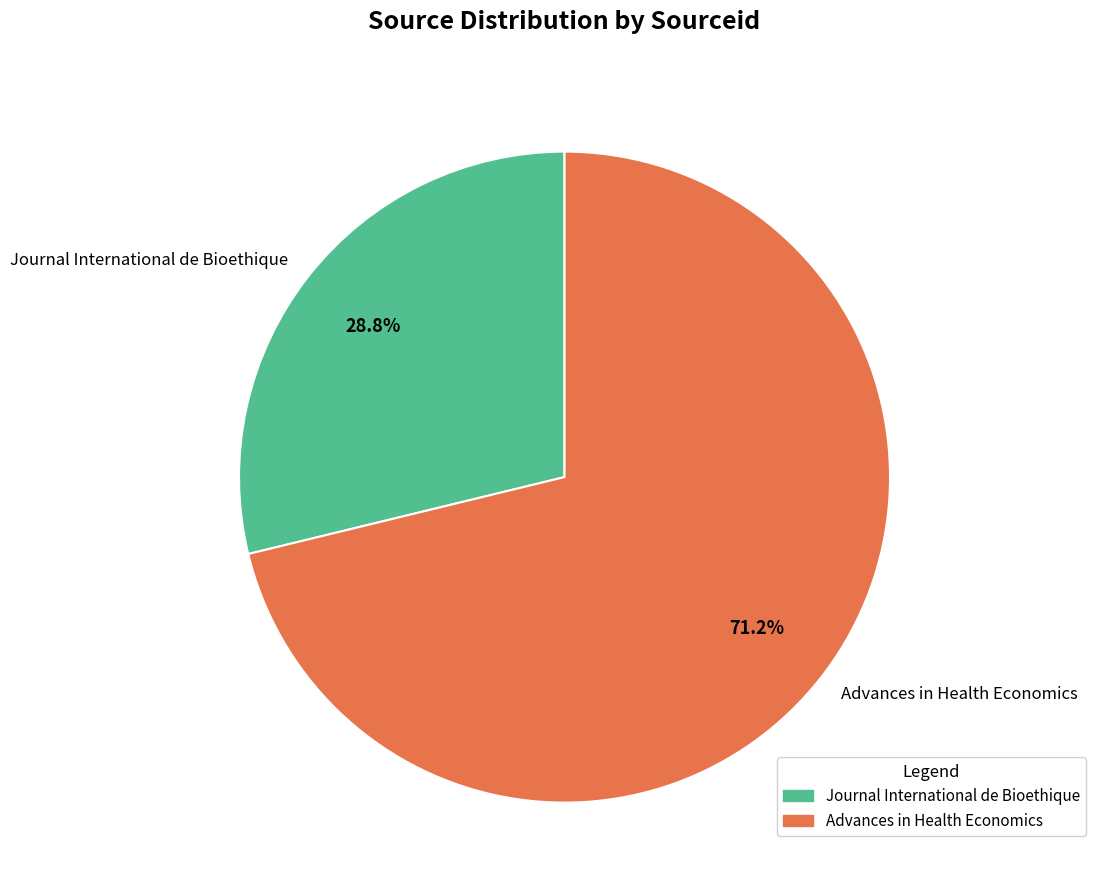

Which category has the smallest portion of the pie?

Journal International de Bioethique